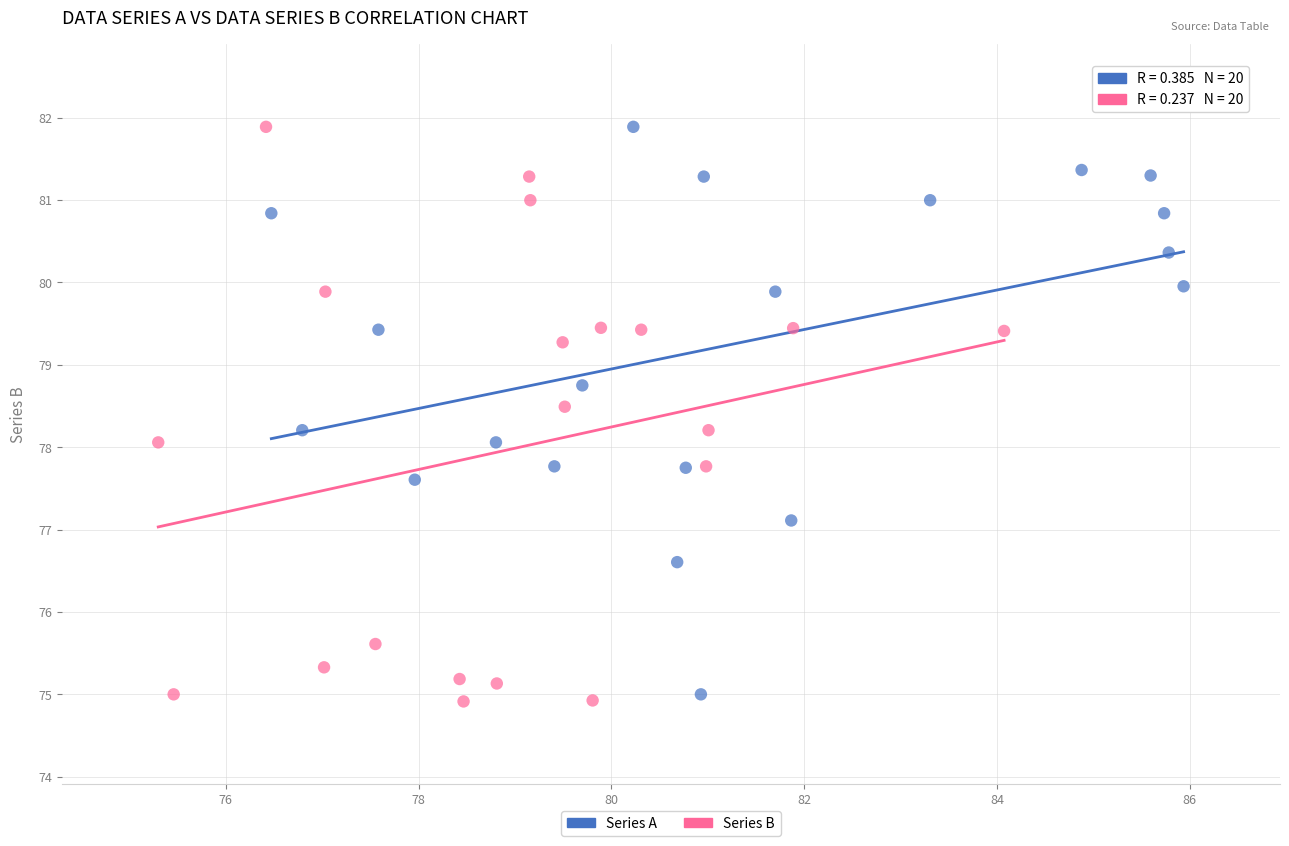

Which series has the widest spread of Y values?

Series B